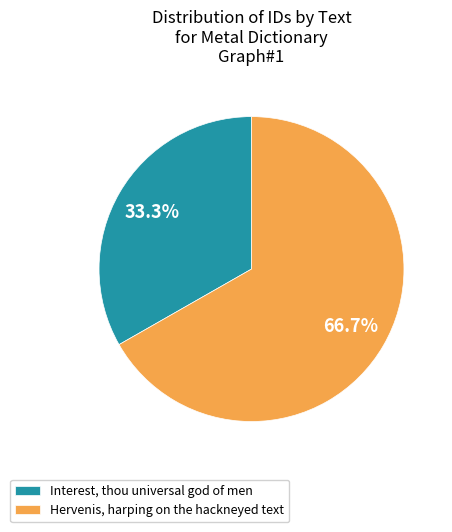

Count the number of slices in the pie.

2